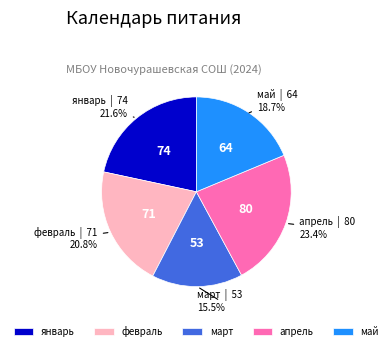

Which slice is the smallest?

март